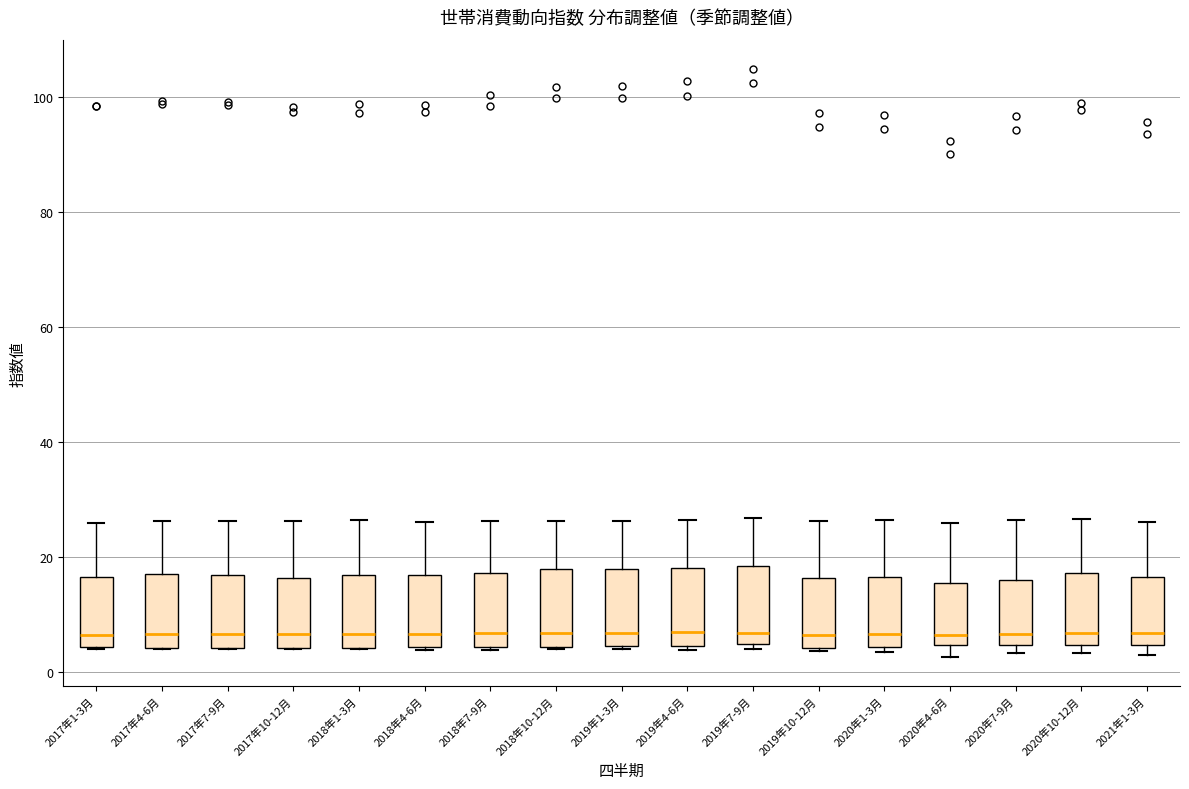

Reading left to right, transcribe this box plot: for each box, give where its median line is, the range the box spans, and where its two whiskers end, as read against the y-axis. The values are not printed on the chart, so give them approximately, as read against the axis.

2017年1-3月: median 6, box 4 to 16, whiskers 4 to 26
2017年4-6月: median 6, box 4 to 18, whiskers 4 to 26
2017年7-9月: median 6, box 4 to 16, whiskers 4 to 26
2017年10-12月: median 6, box 4 to 16, whiskers 4 to 26
2018年1-3月: median 6, box 4 to 16, whiskers 4 to 26
2018年4-6月: median 6, box 4 to 16, whiskers 4 to 26
2018年7-9月: median 6, box 4 to 18, whiskers 4 to 26
2018年10-12月: median 6, box 4 to 18, whiskers 4 to 26
2019年1-3月: median 6, box 4 to 18, whiskers 4 to 26
2019年4-6月: median 6, box 4 to 18, whiskers 4 (just below the box's lower edge) to 26
2019年7-9月: median 6, box 4 to 18, whiskers 4 (just below the box's lower edge) to 26
2019年10-12月: median 6, box 4 to 16, whiskers 4 (just below the box's lower edge) to 26
2020年1-3月: median 6, box 4 to 16, whiskers 4 (just below the box's lower edge) to 26
2020年4-6月: median 6, box 4 to 16, whiskers 2 to 26
2020年7-9月: median 6, box 4 to 16, whiskers 4 (just below the box's lower edge) to 26
2020年10-12月: median 6, box 4 to 18, whiskers 4 (just below the box's lower edge) to 26
2021年1-3月: median 6, box 4 to 16, whiskers 2 to 26